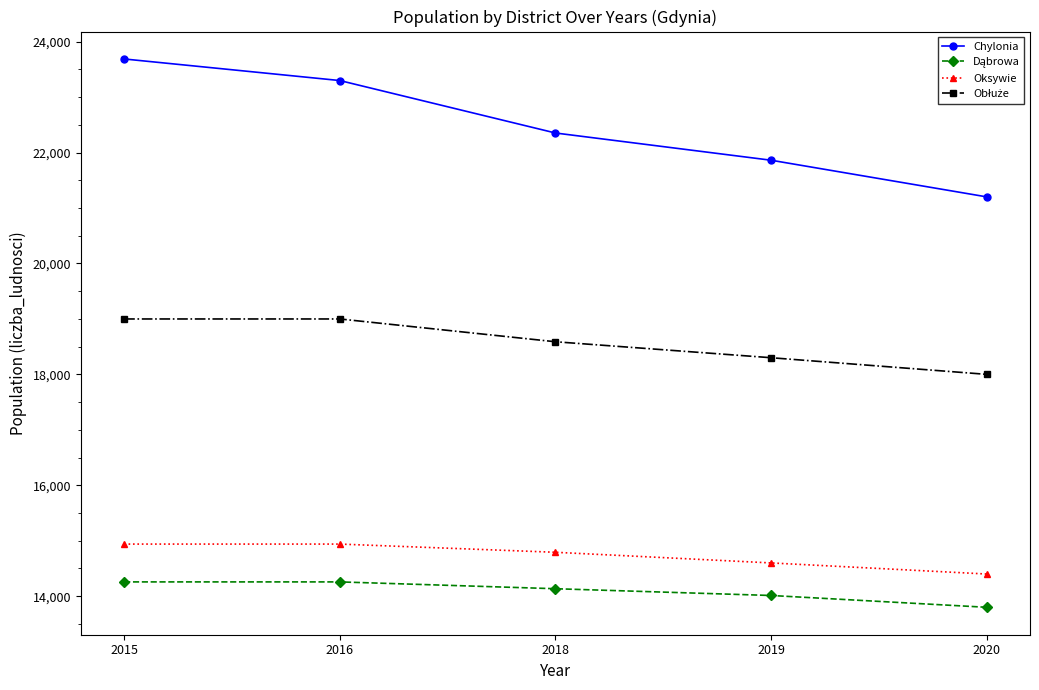

The value of Oksywie at 2016 is 14940. True or false?

True